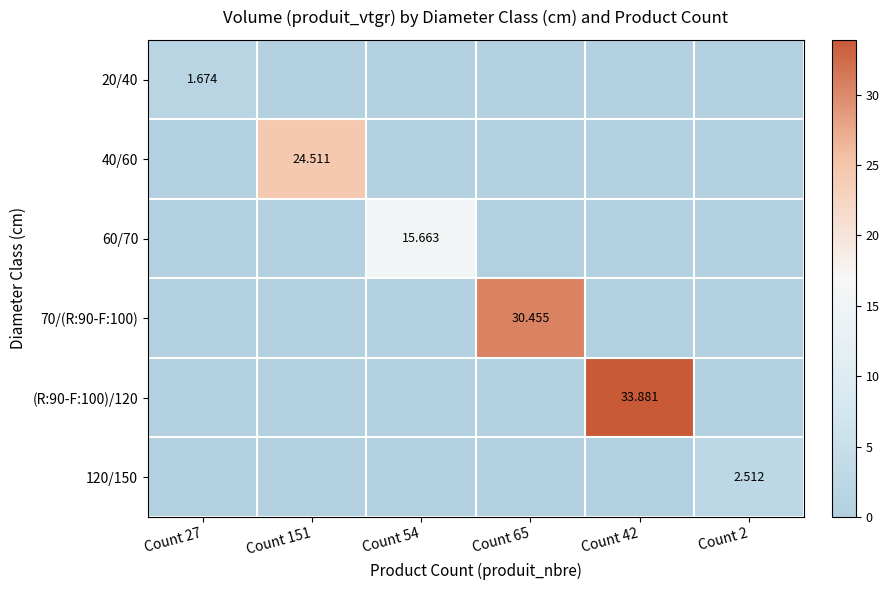

Is the value of 40/60 at Count 151 greater than the value of 70/(R:90-F:100) at Count 65?

No